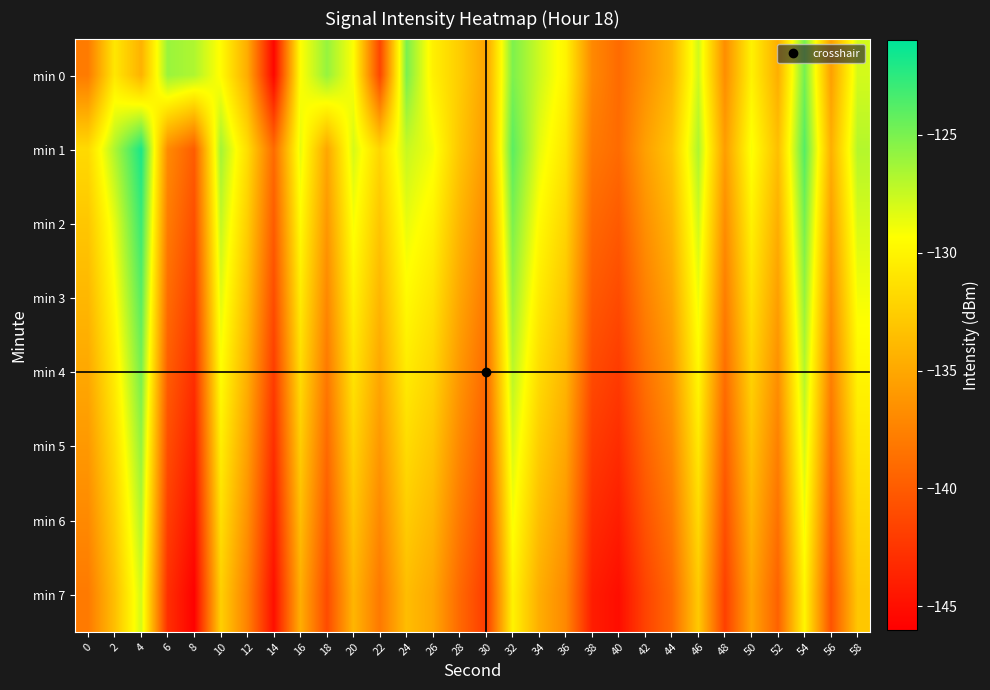

What is the maximum value shown in the chart?

-121.9